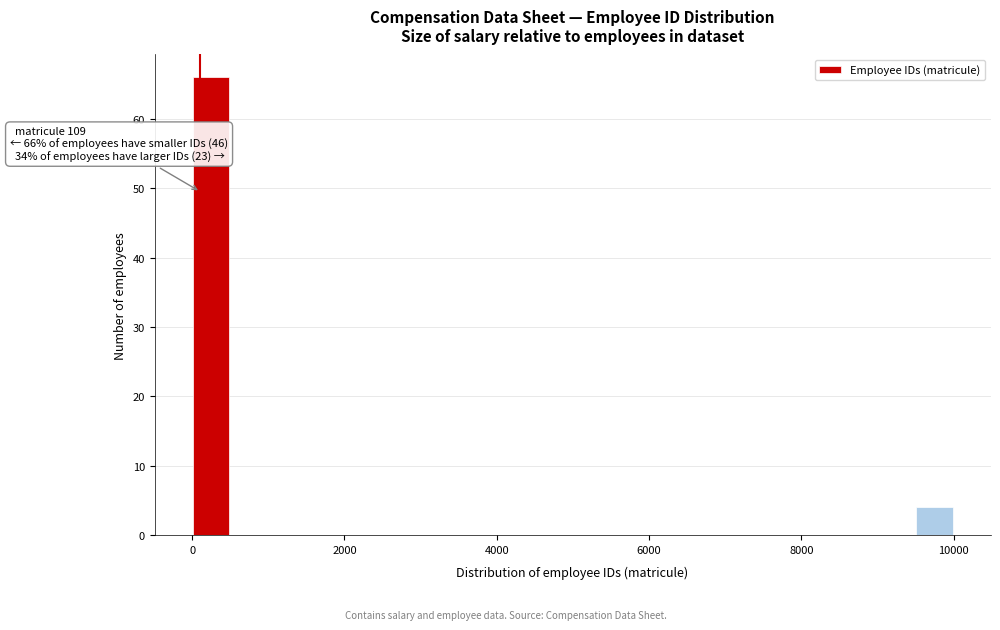

Read against the x-axis, roughly where is the centre of the tallest bar?

200